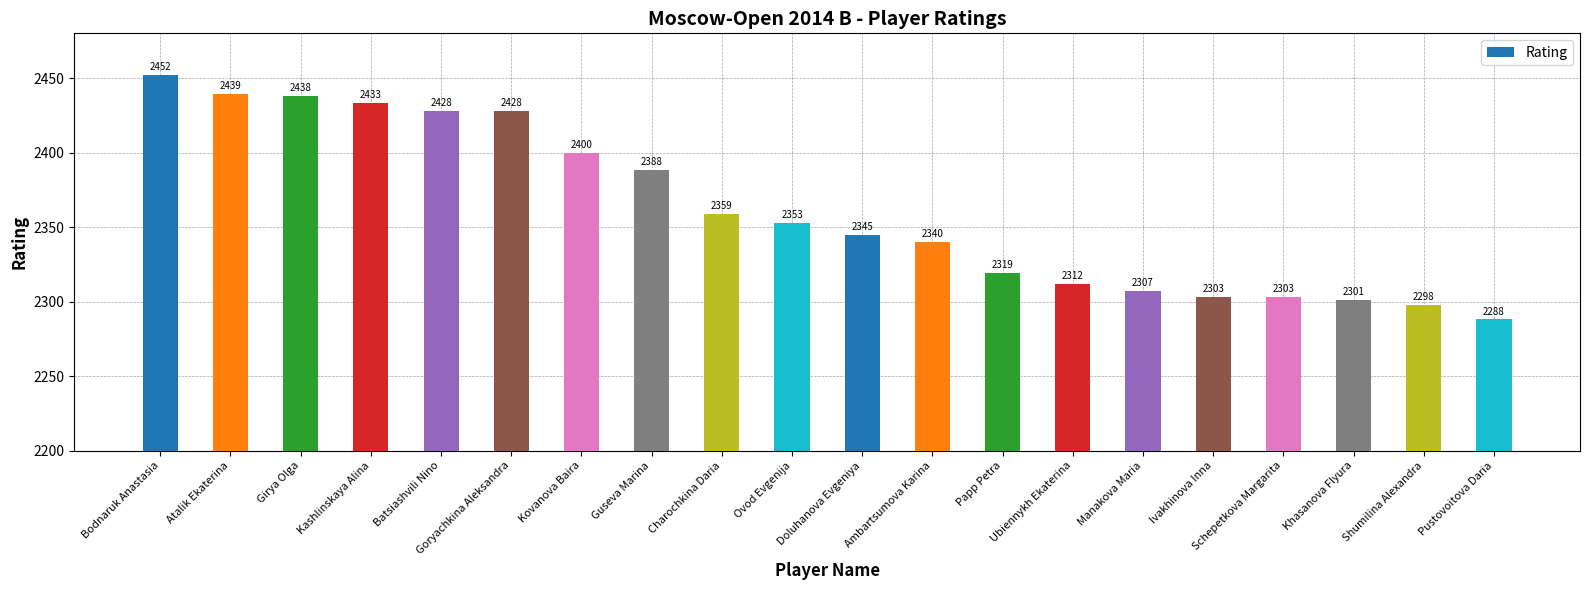

Which label corresponds to the largest value in the chart?

Bodnaruk Anastasia